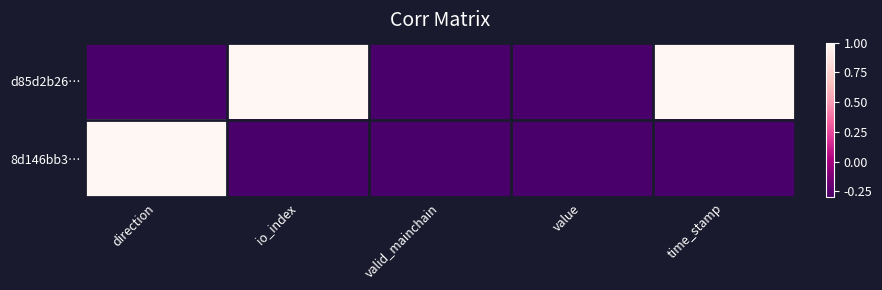

Rank the series at time_stamp from lowest to highest value.

8d146bb3…, d85d2b26…